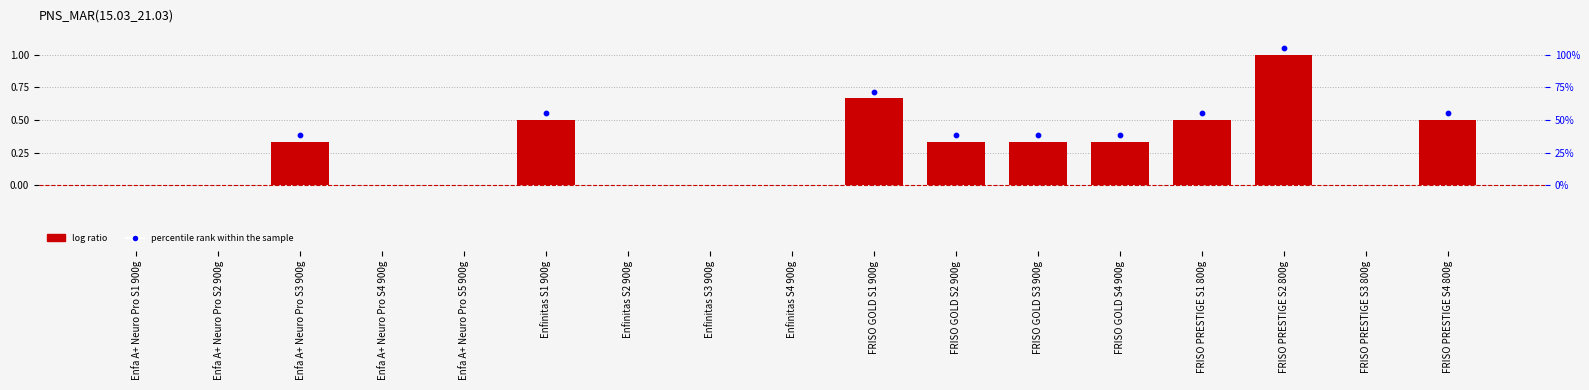

Which series contains the highest Y value?

log ratio